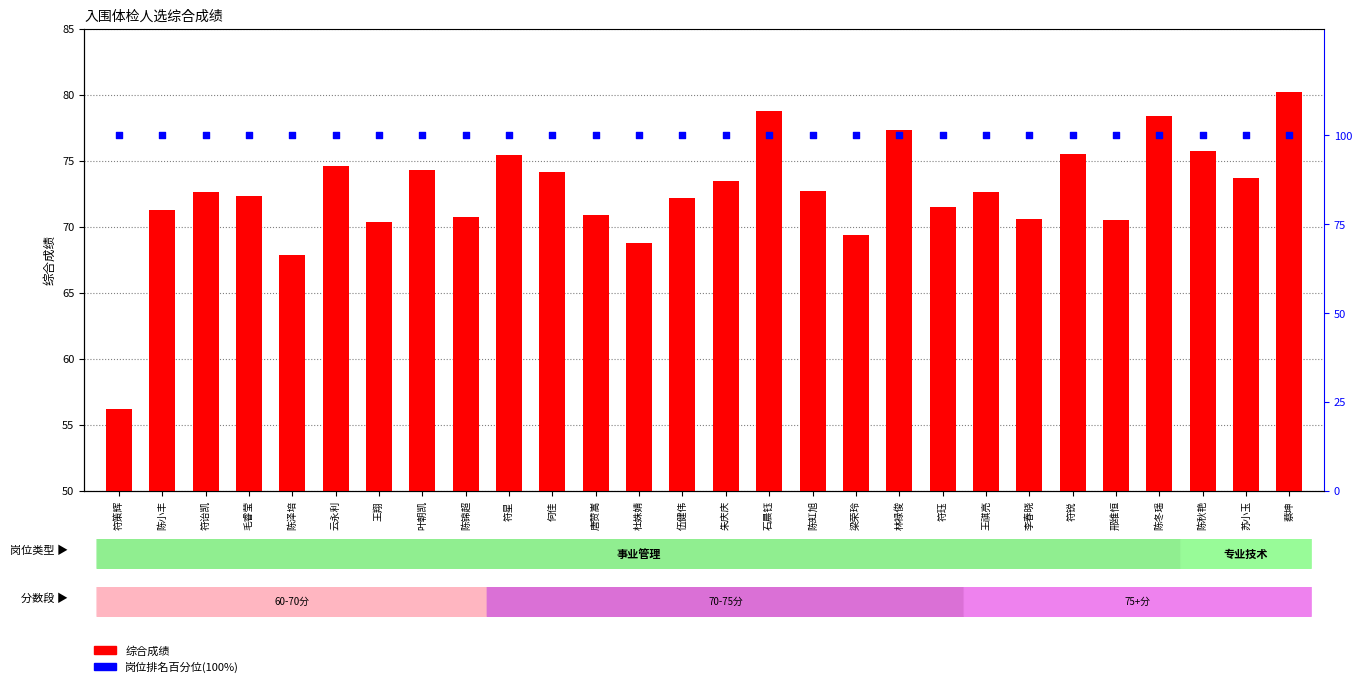

At how many categories does at least one series exceed 90?

28